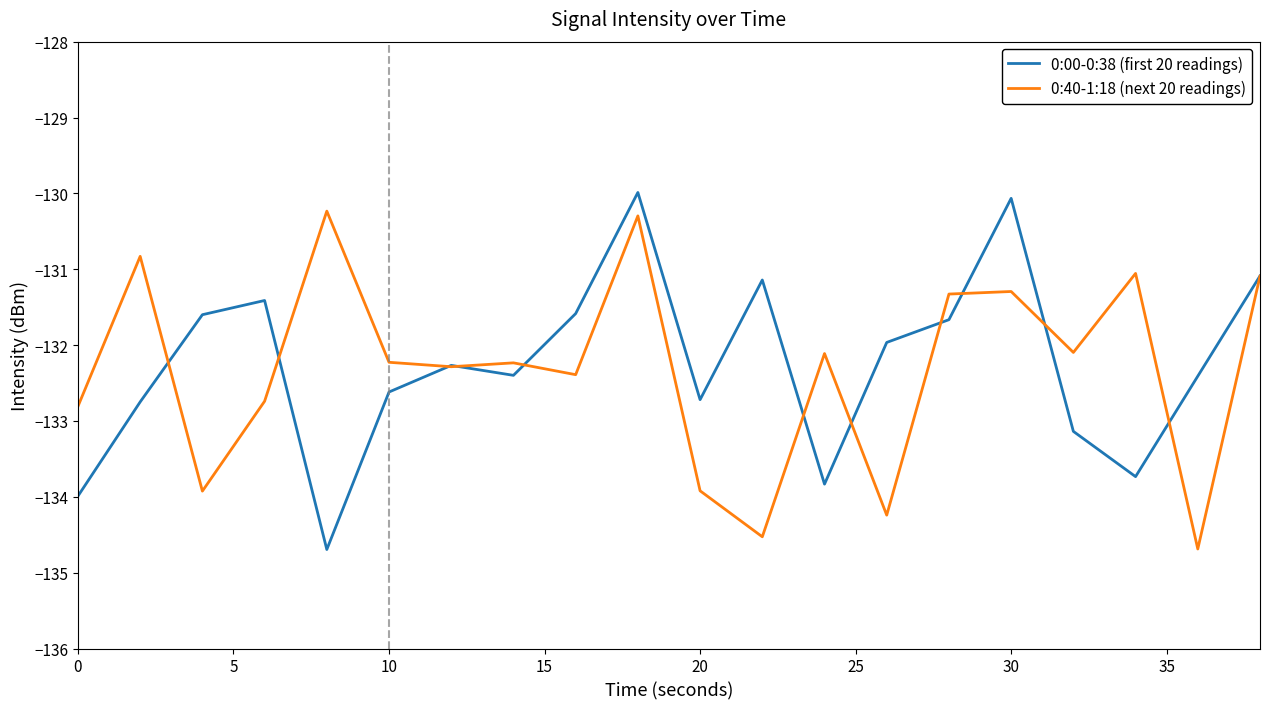

What is the difference between the second highest and minimum values in the 0:40-1:18 (next 20 readings) series?

4.4